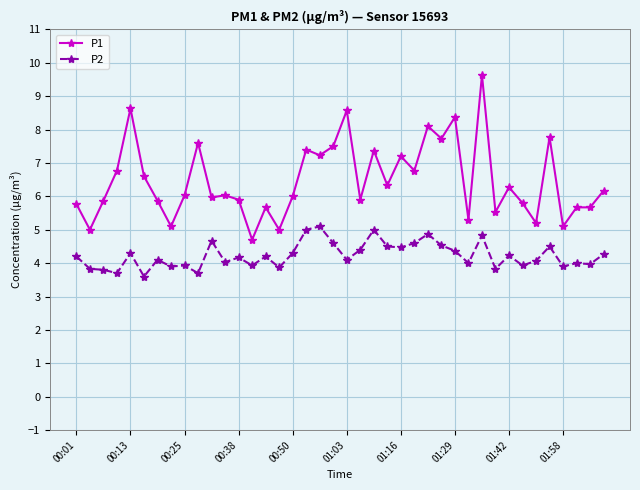

Which series has the largest total across all categories?

P1